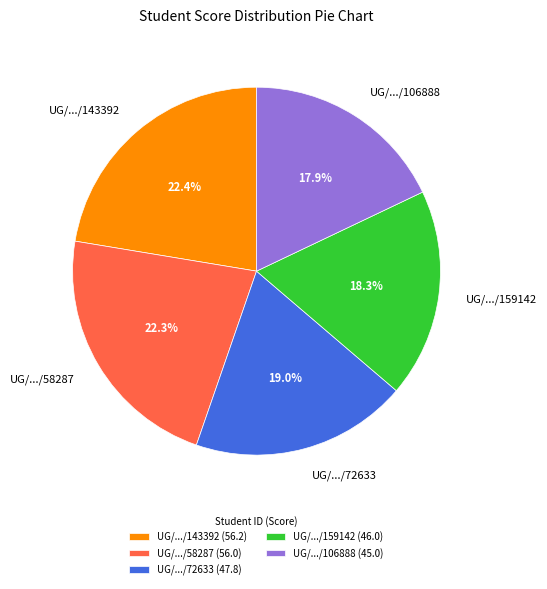

What is the ratio of the value at UG/.../143392 to the value at UG/.../58287?

1.0